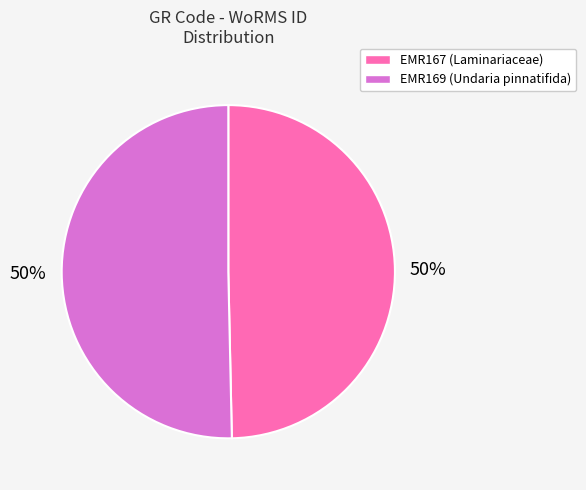

To the nearest percent, what is the average slice percentage?

50%